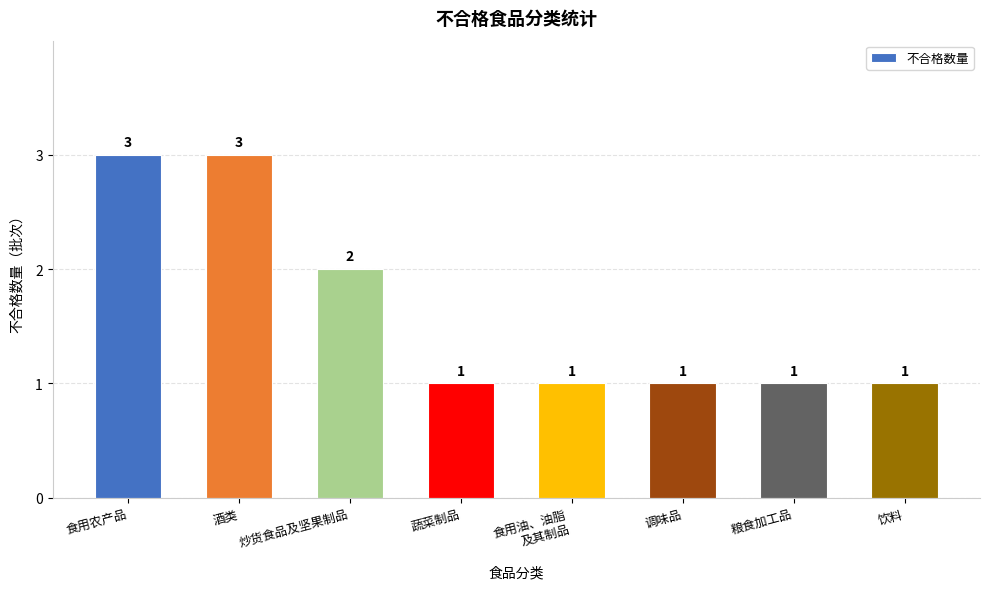

Reading left to right, what are all the values shown in this chart?

食用农产品=3	酒类=3	炒货食品及坚果制品=2	蔬菜制品=1	食用油、油脂
及其制品=1	调味品=1	粮食加工品=1	饮料=1